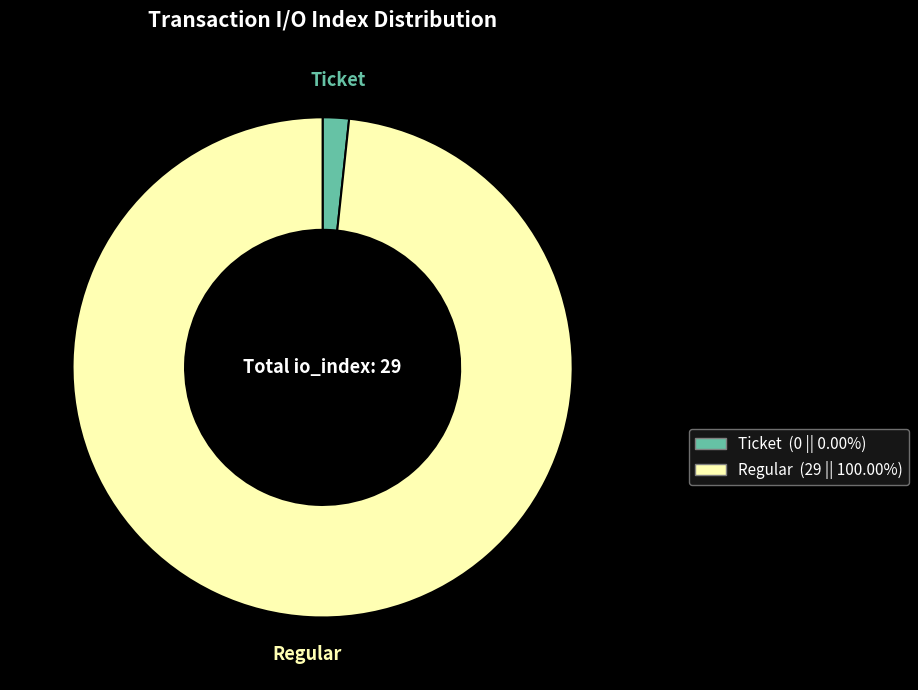

Count the number of slices in the pie.

2